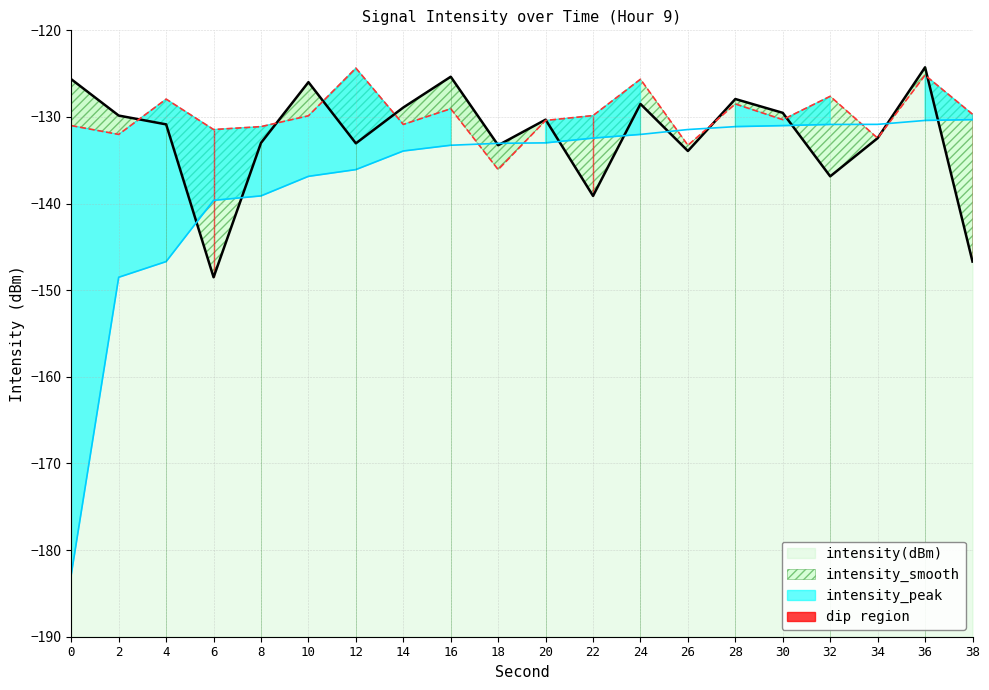

Which series has the largest total across all categories?

intensity_smooth